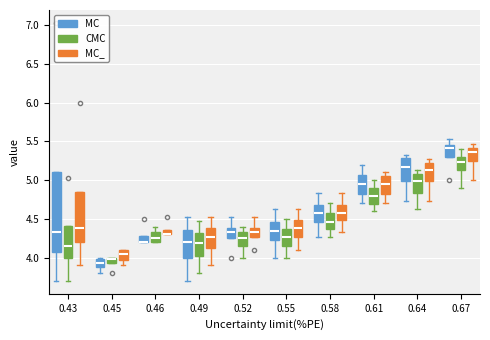

Comparing the boxes themselves (not the whiskers), which one is the tallest?

0.43 (MC)